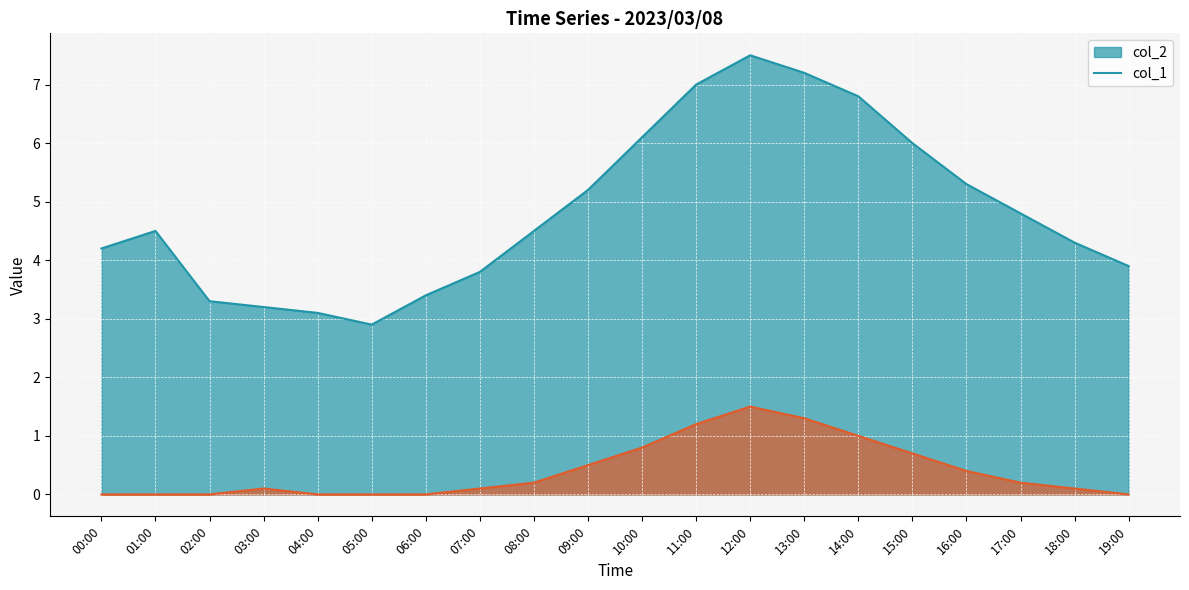

What is the total value across all series at 14:00?

7.8